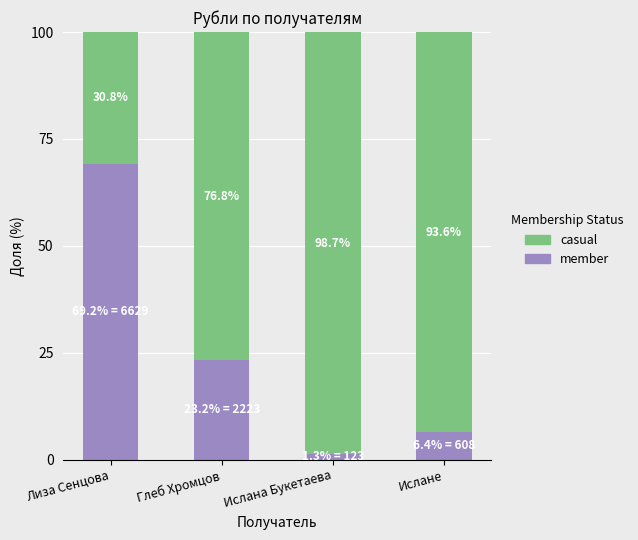

At which label does member reach its peak?

Лиза Сенцова